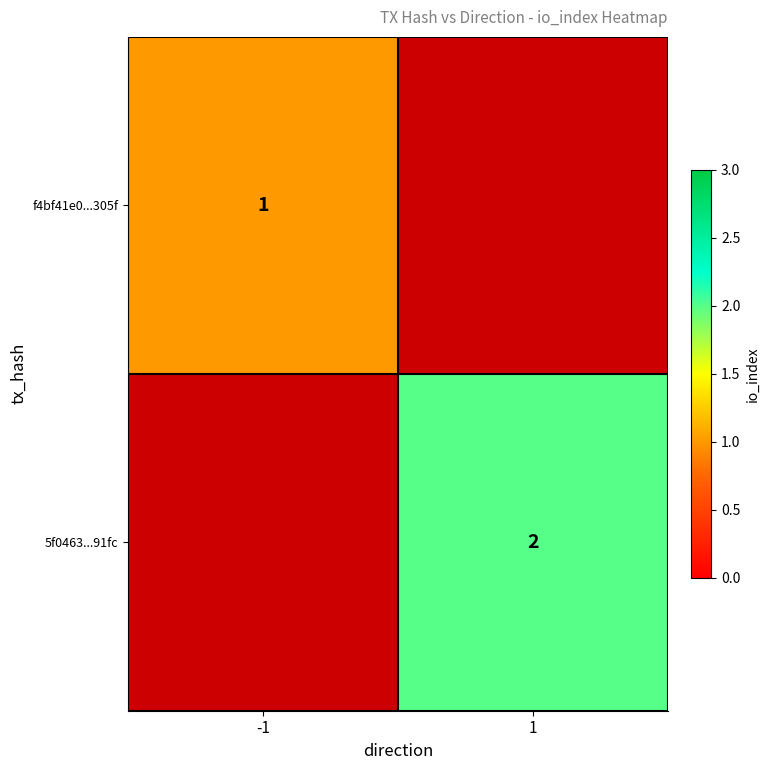

Is it true that 5f0463...91fc equals 2 at 1?

True